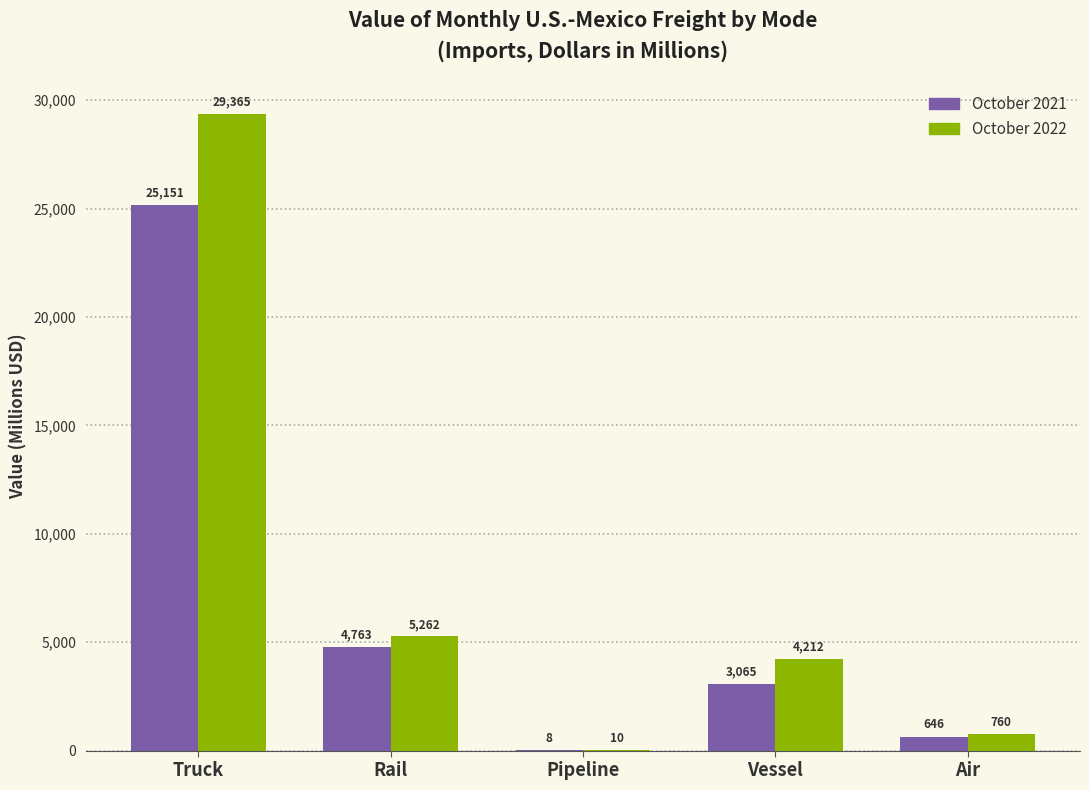

Between Truck and Rail, which series saw the biggest shift?

October 2022